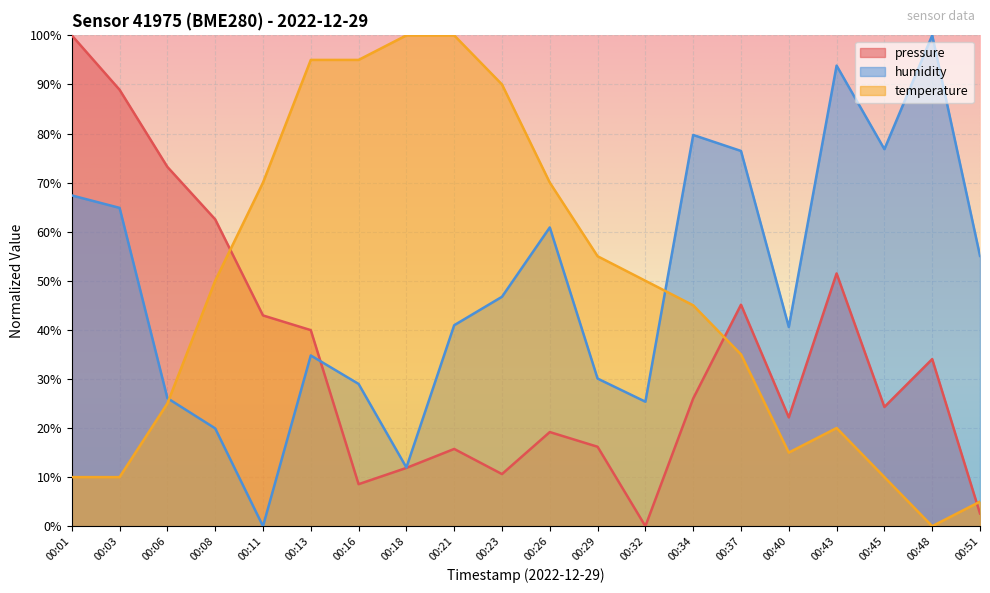

In pressure, how many points are higher than both neighbors (excluding endpoints)?

5